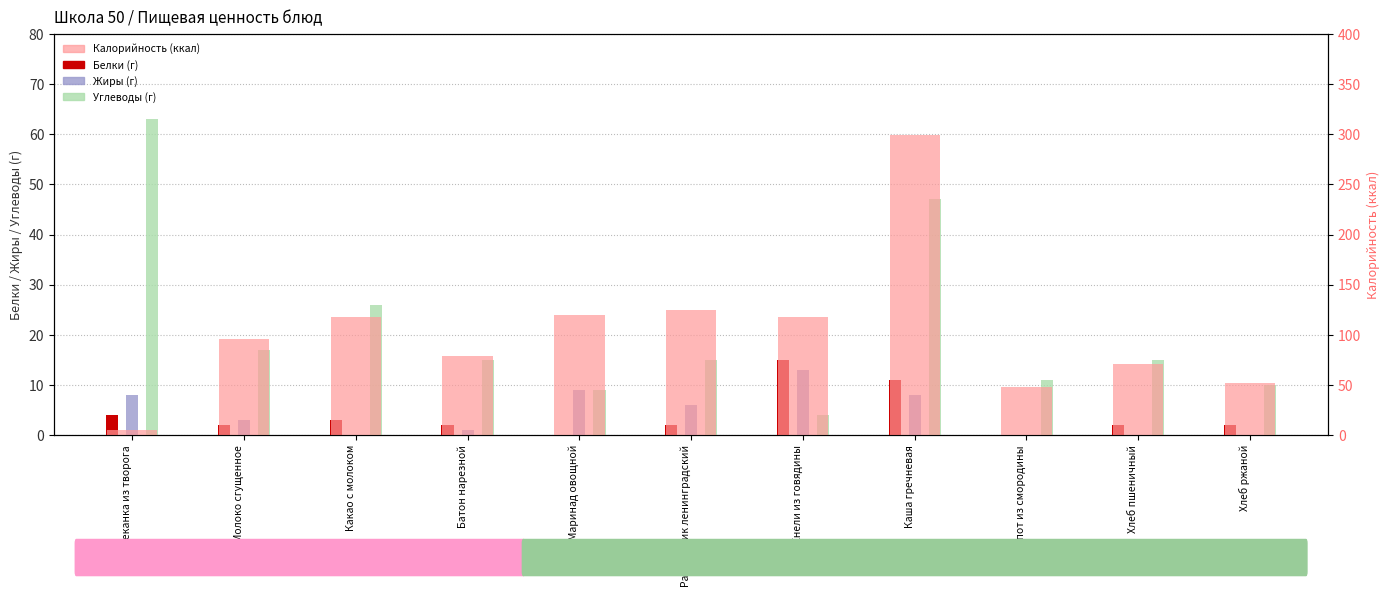

What is the difference between the maximum and minimum values in the Углеводы series?

59